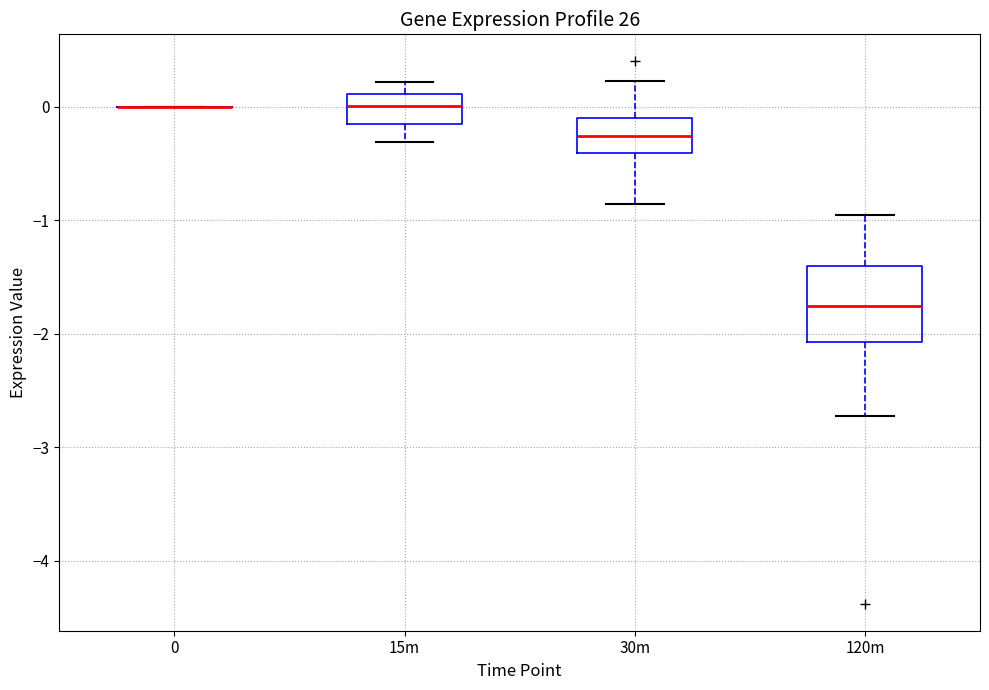

Reading left to right, transcribe this box plot: for each box, give where its median line is, the range the box spans, and where its two whiskers end, as read against the y-axis. The values are not printed on the chart, so give them approximately, as read against the axis.

0: box collapsed to a line at 0.0, whiskers 0.0 to 0.0
15m: median 0.0, box -0.1 to 0.1, whiskers -0.3 to 0.2
30m: median -0.3, box -0.4 to -0.1, whiskers -0.9 to 0.2
120m: median -1.8, box -2.1 to -1.4, whiskers -2.7 to -0.9